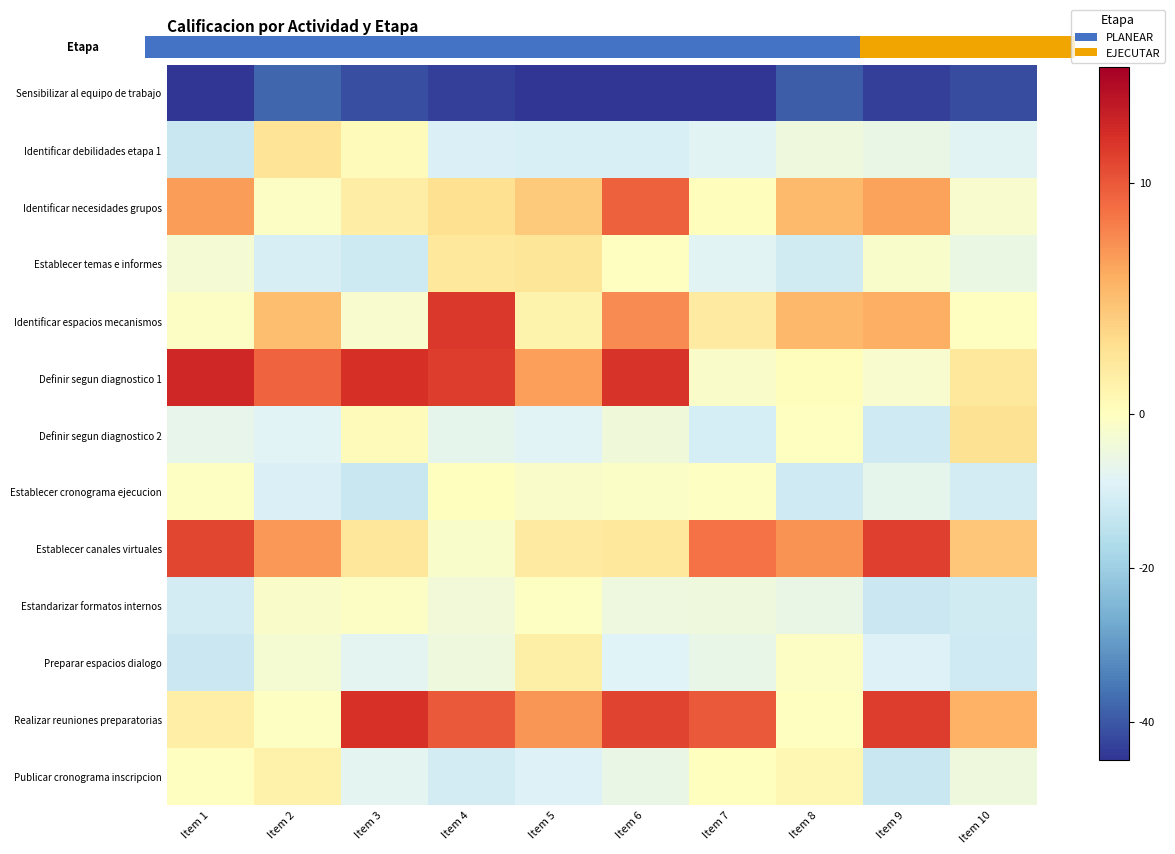

Which category has the lowest value across all series?

Item 7